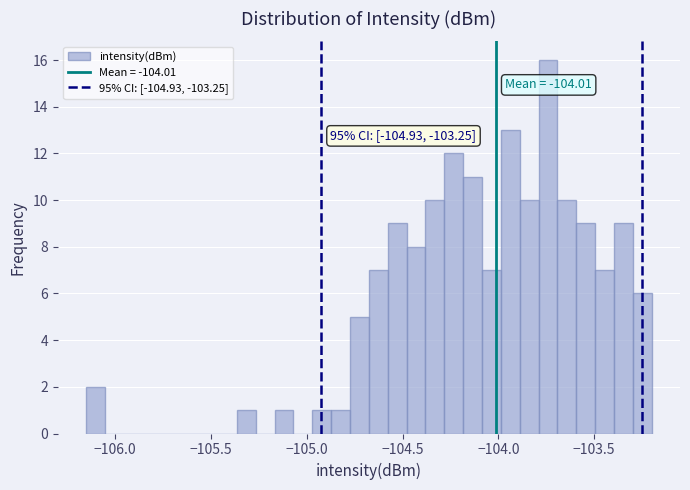

Read against the x-axis, roughly where is the centre of the tallest bar?

-103.75